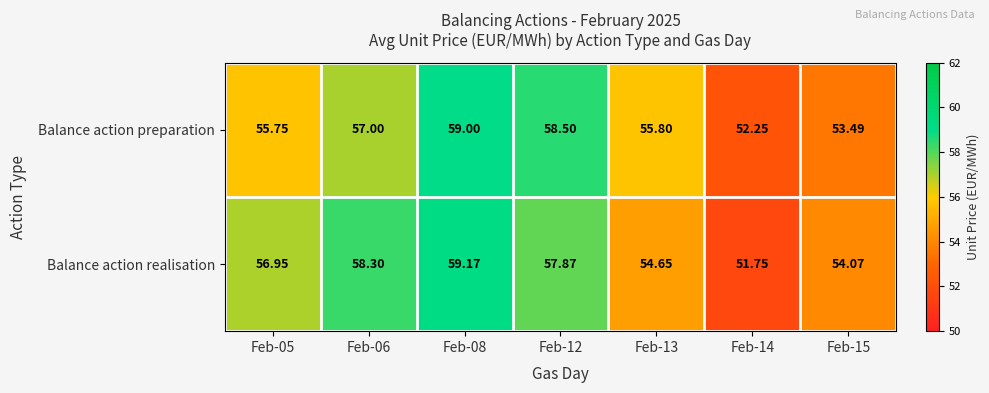

Is the value of Balance action realisation at Feb-15 greater than the value of Balance action preparation at Feb-13?

No